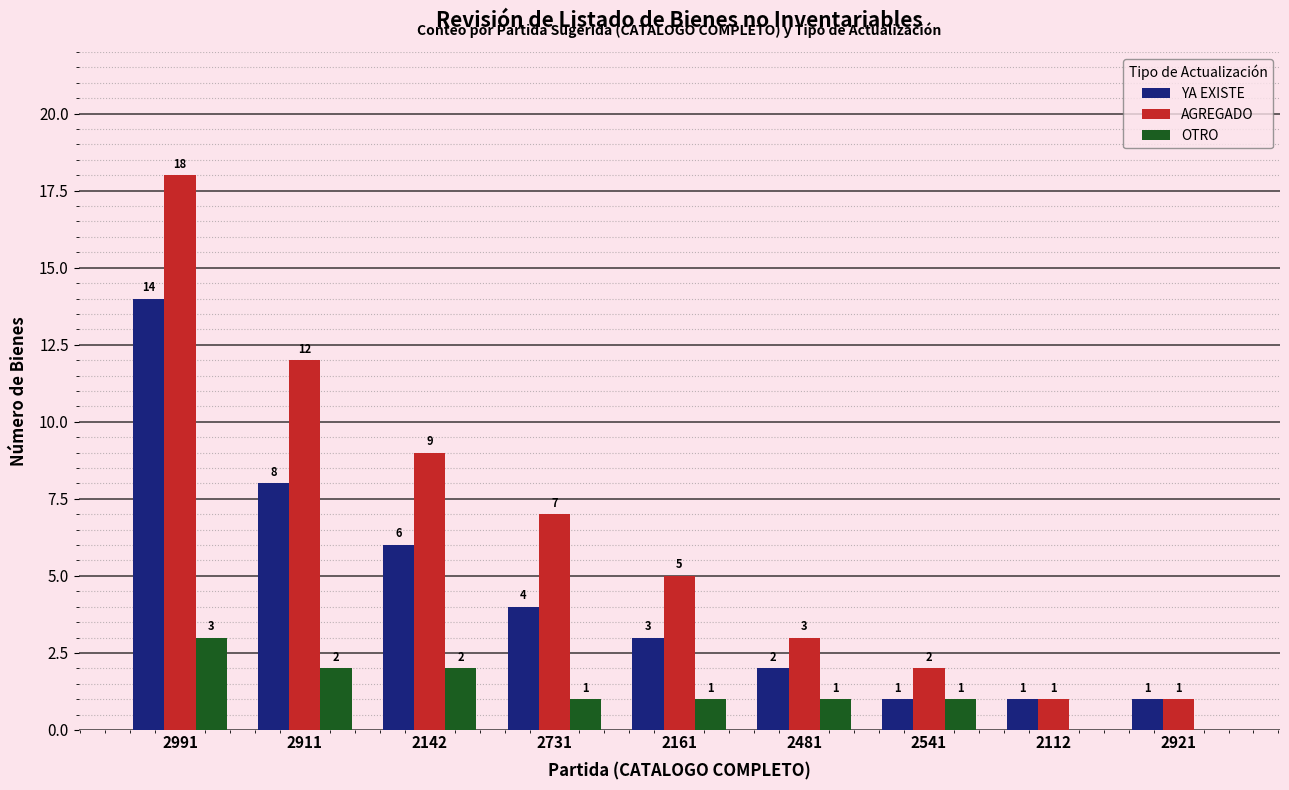

Which series changed the most between 2911 and 2112?

AGREGADO